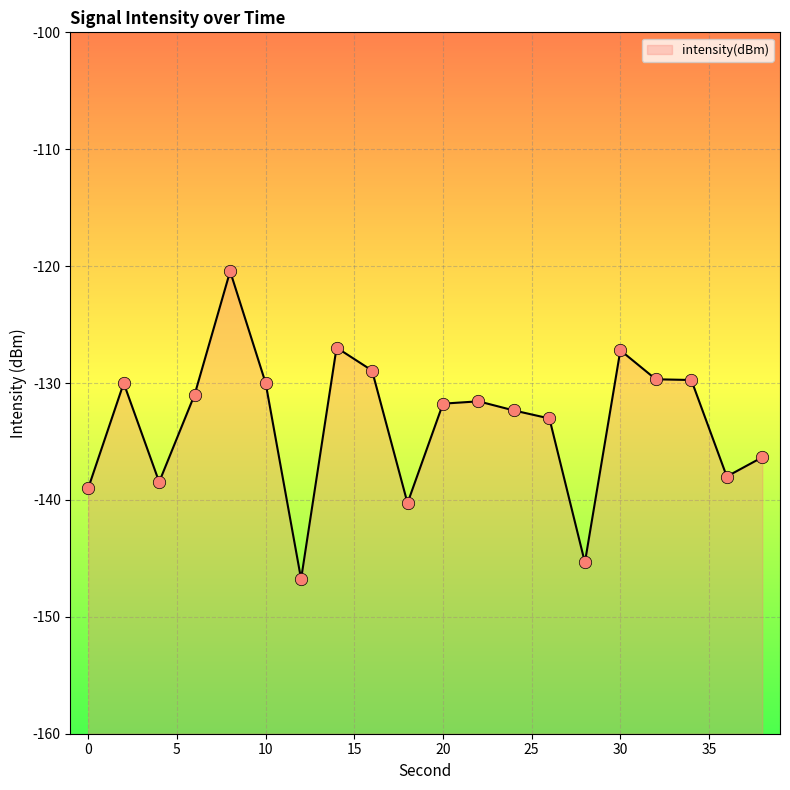

Between 14 and 22, which is larger?

14